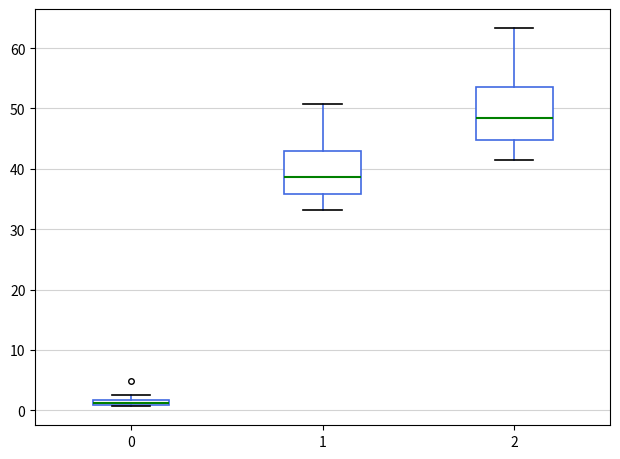

Where is the upper edge of the box at x = 1 on the y-axis? The values are not printed on the chart, so give them approximately, as read against the axis.

43